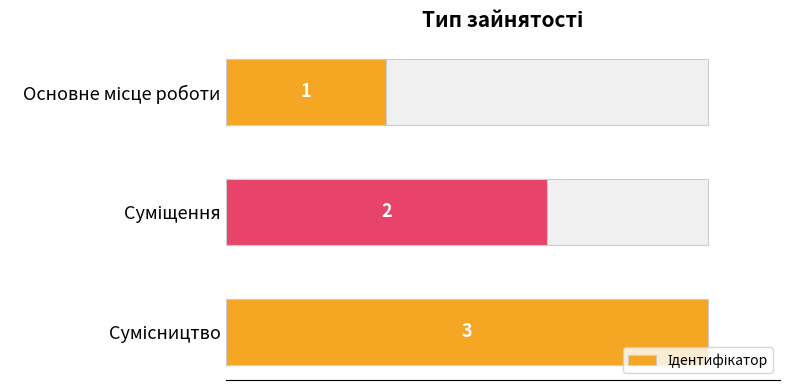

What is the value of the 1st bar from the left?

1